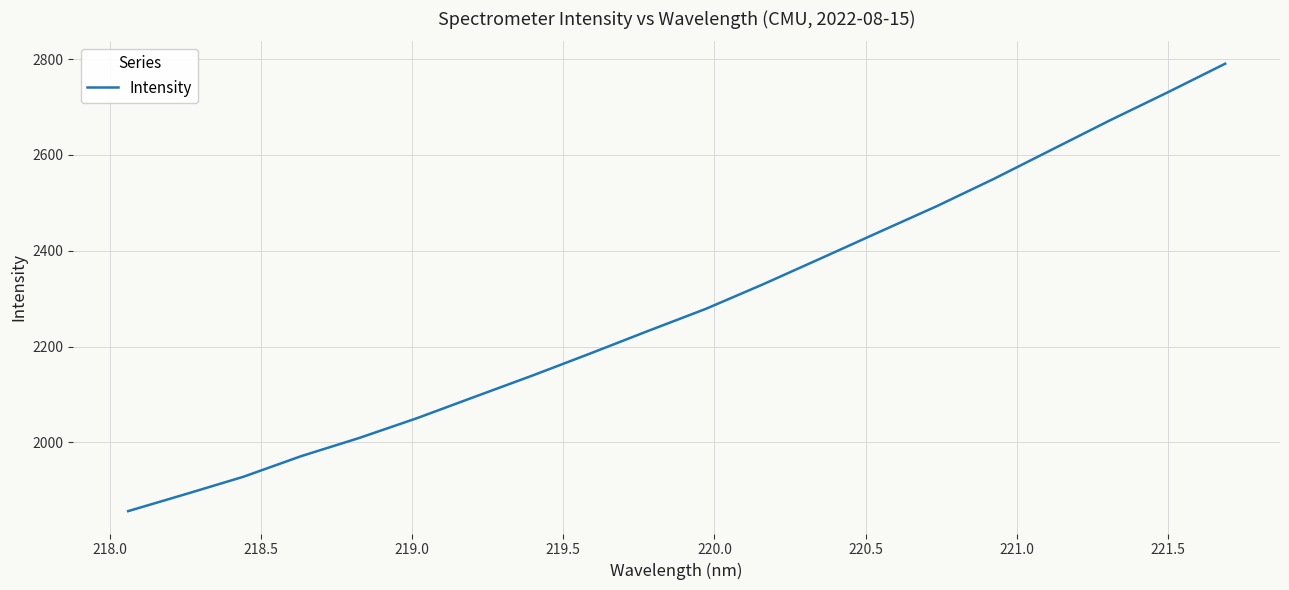

What is the difference between the maximum and minimum values?

933.8